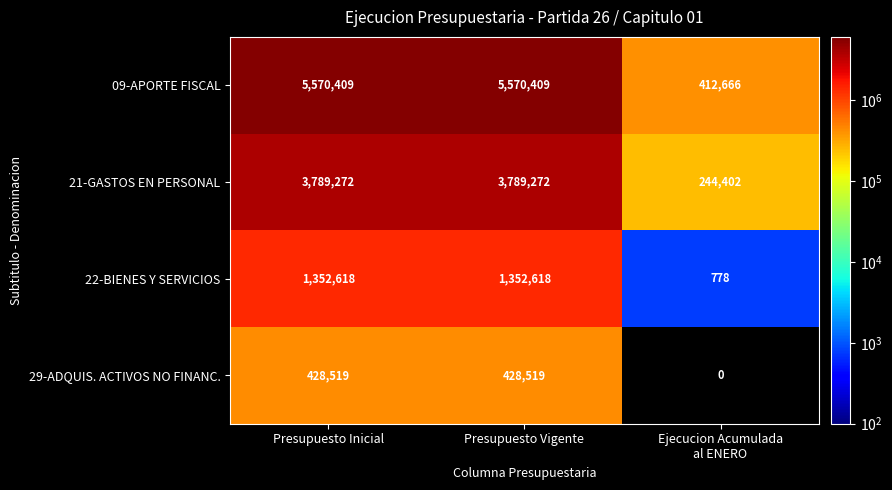

What is the average value of the 21-GASTOS EN PERSONAL series?

2607649